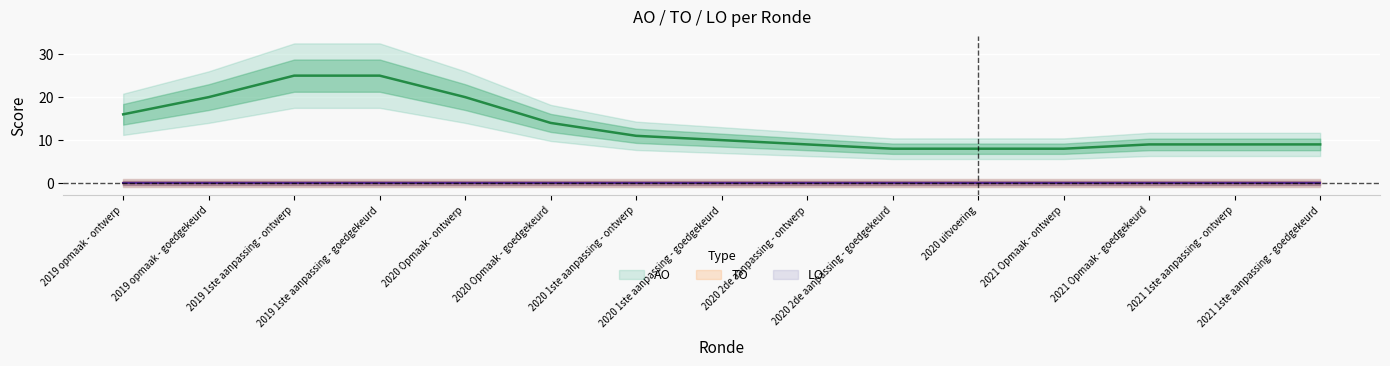

True or false: LO has more than 0 interior local peaks.

False